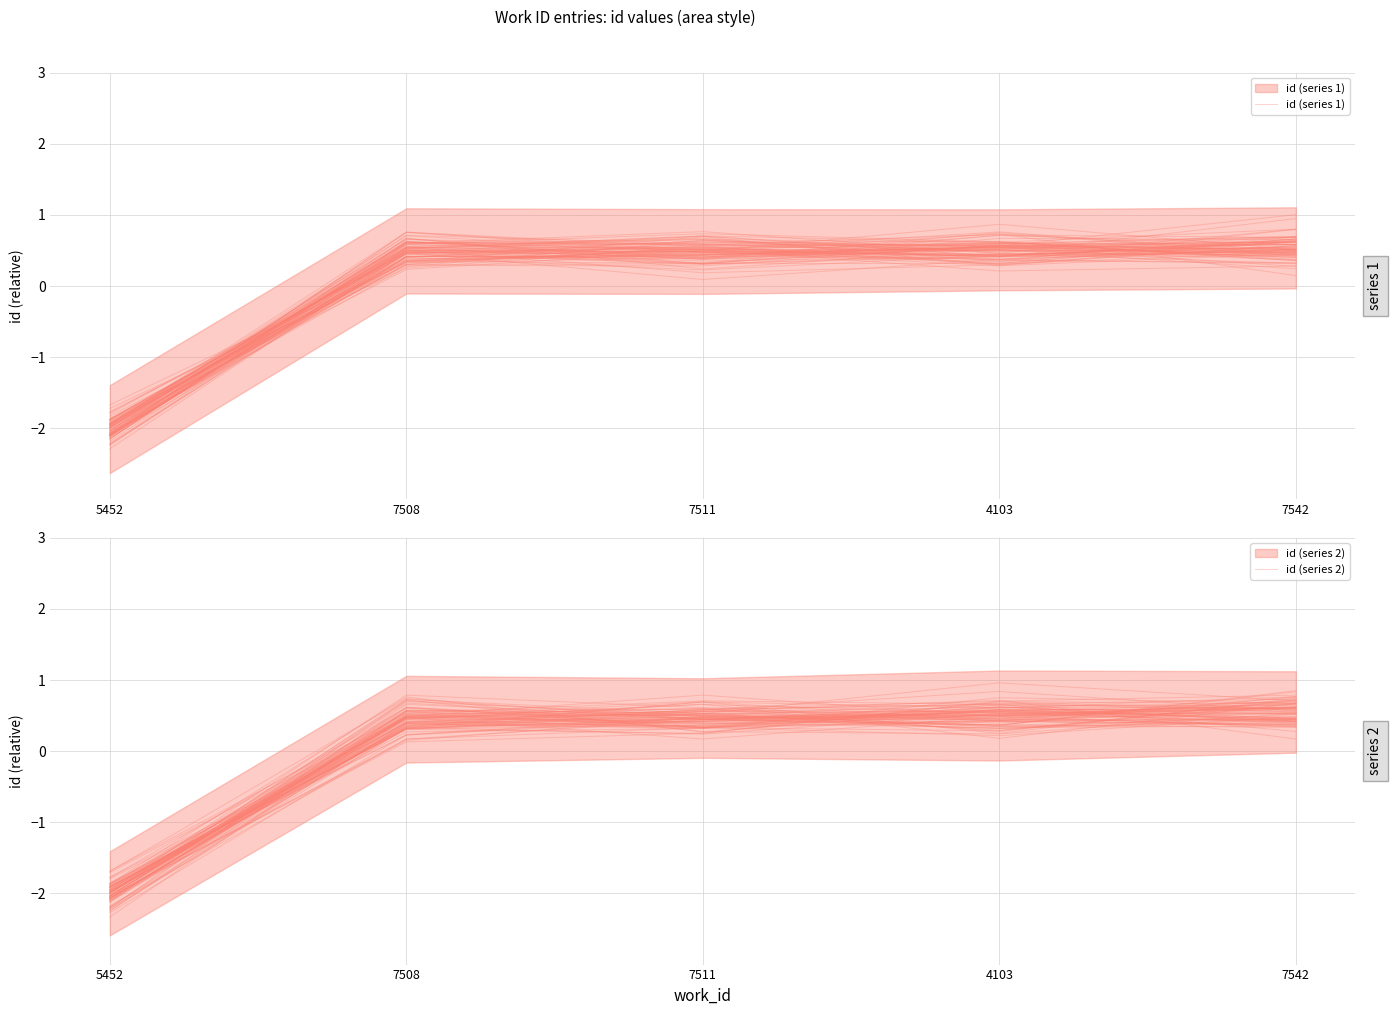

True or false: id (series 2) and id (series 1) cross at least once.

False